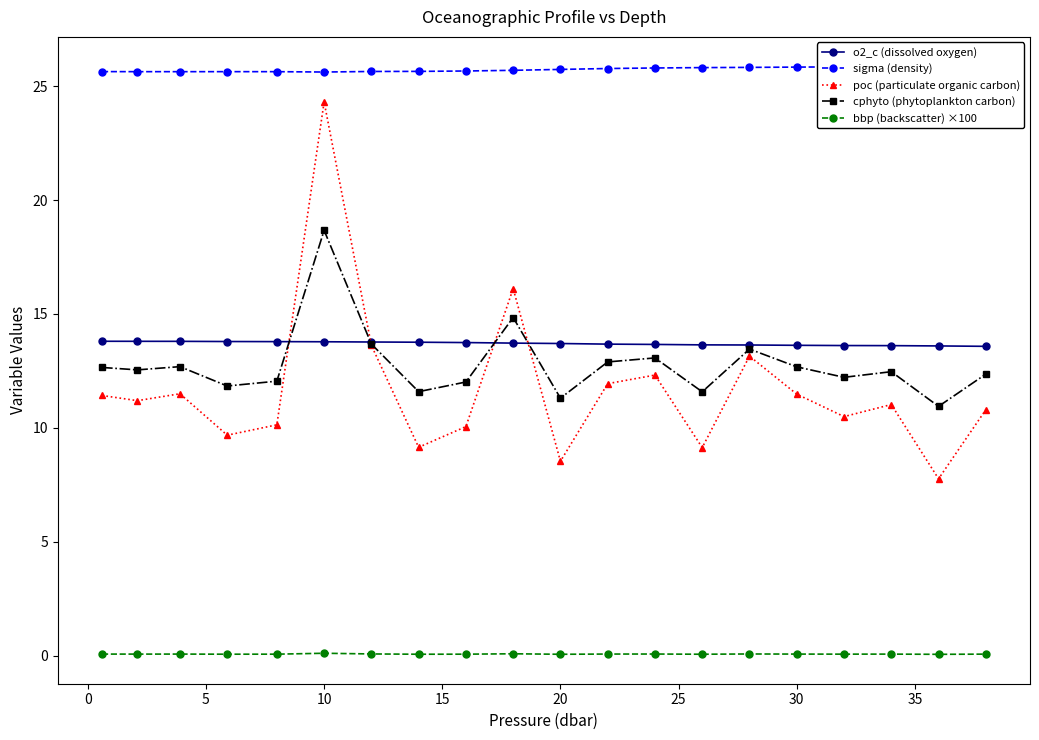

True or false: poc (particulate organic carbon) and bbp (backscatter) ×100 cross at least once.

False